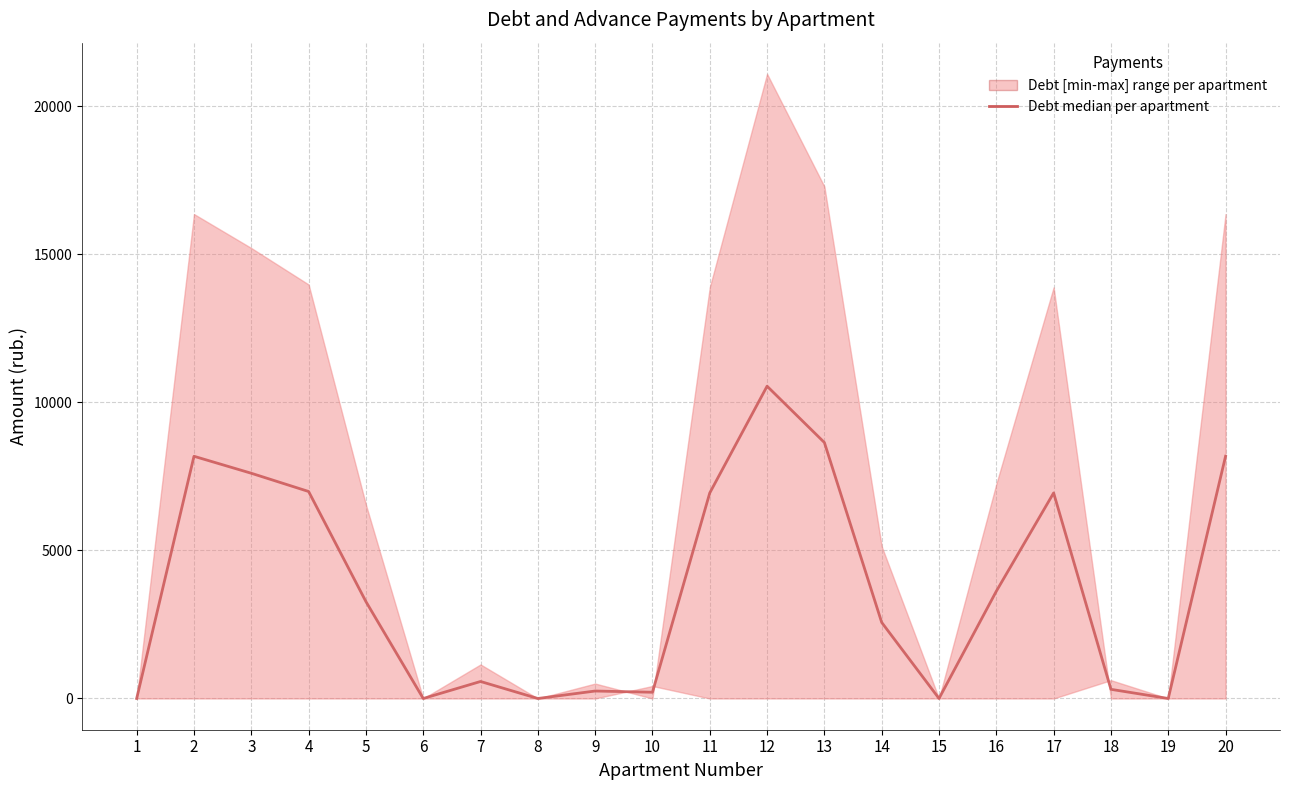

How many lines are shown in the chart?

1